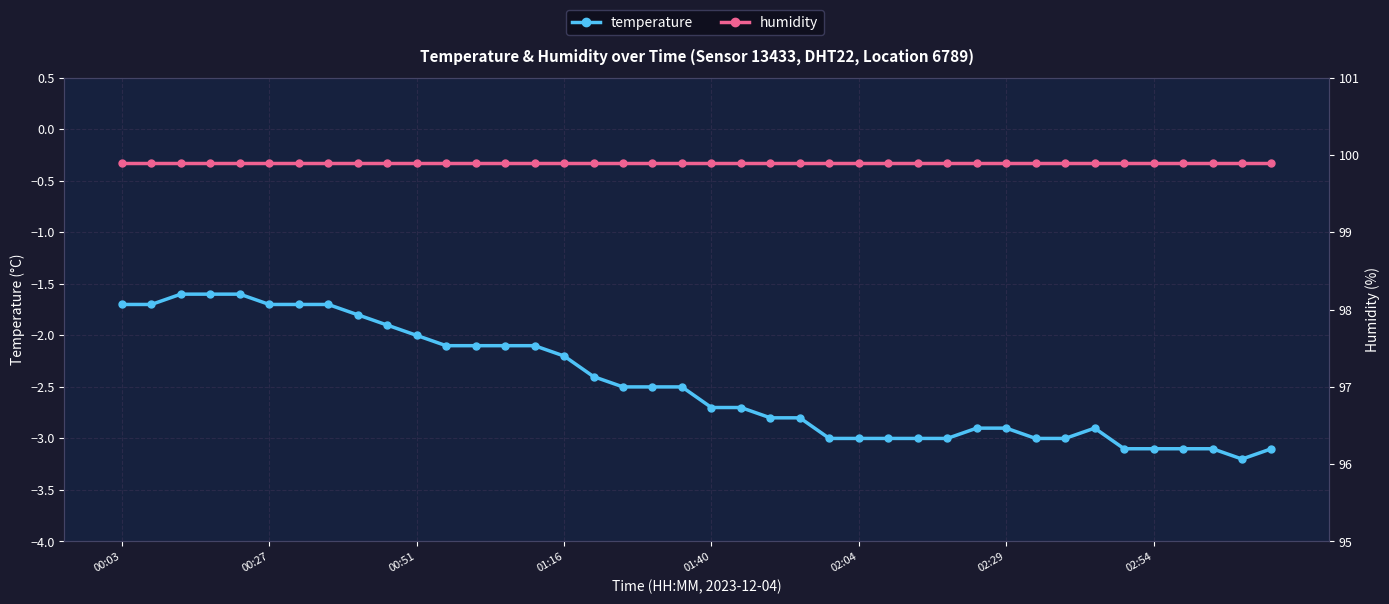

Is it true that temperature equals -1.2 at 13?

False